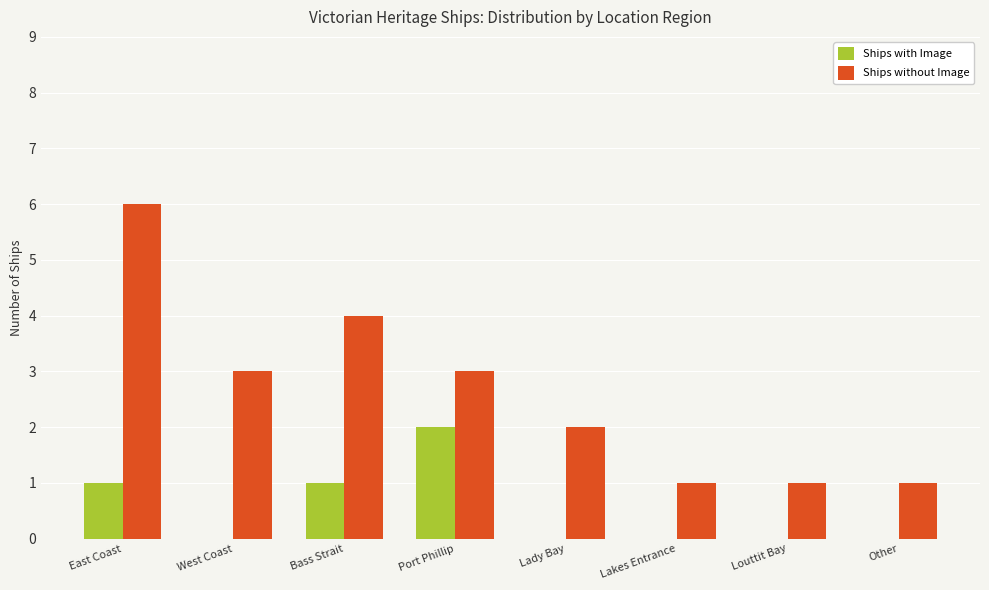

The Ships with Image series shows 0 at Other. True or false?

True